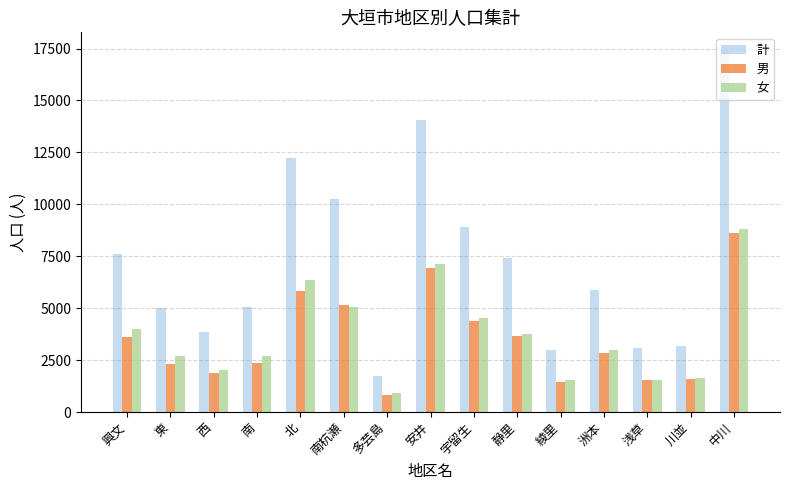

Does the chart contain stacked bars?

No